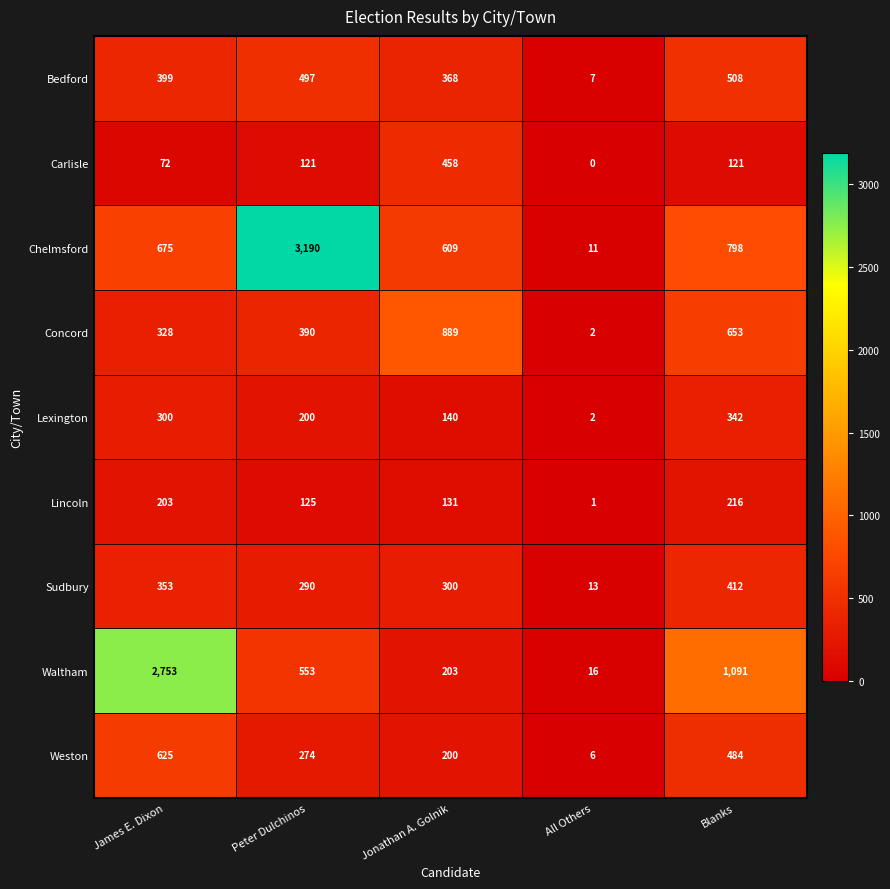

At how many categories does at least one series exceed 1799?

2